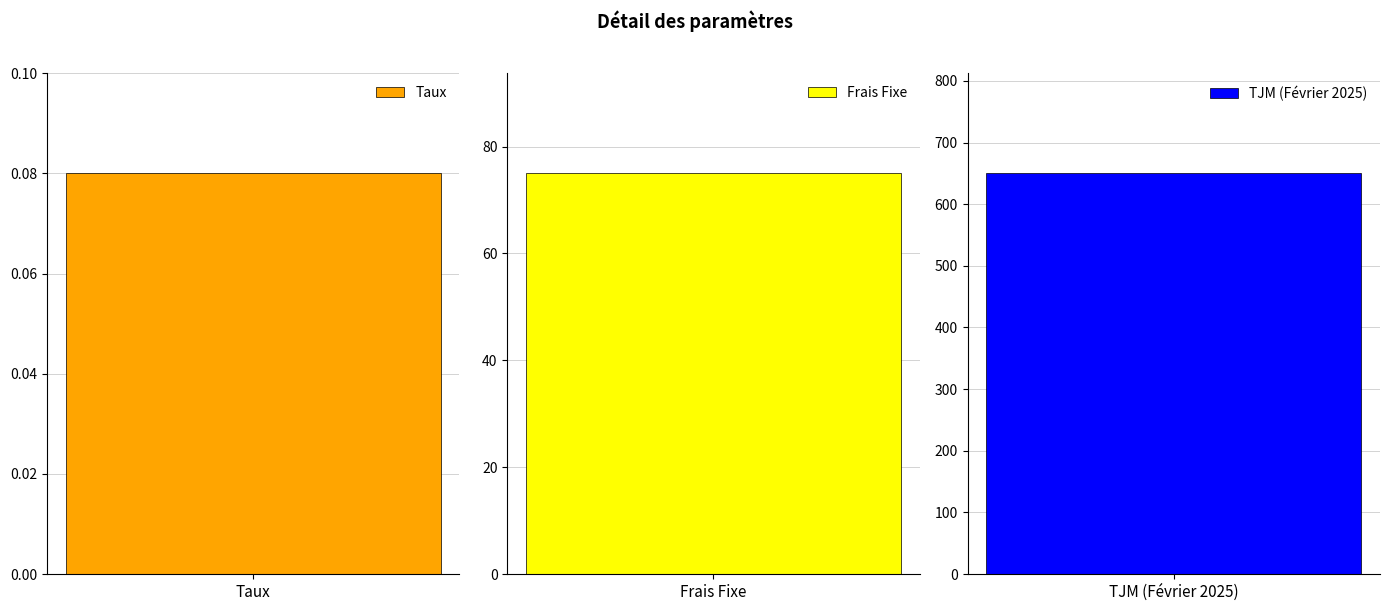

List the labels in order of value, largest first.

TJM (Février 2025), Frais Fixe, Taux